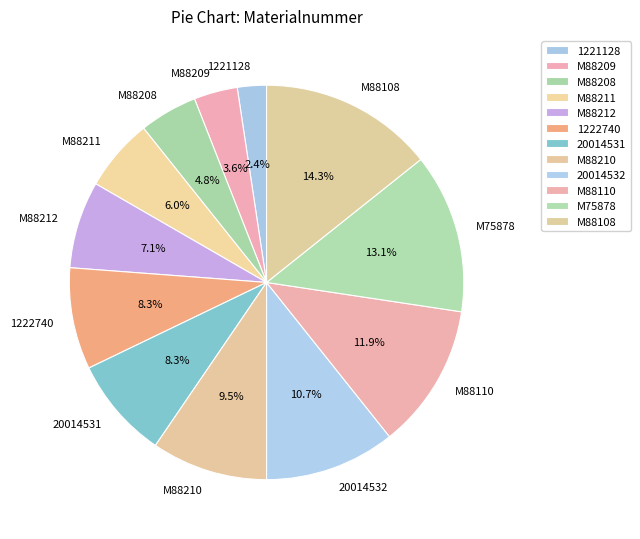

To the nearest percent, what is the difference between the largest and smallest slice percentages?

12%